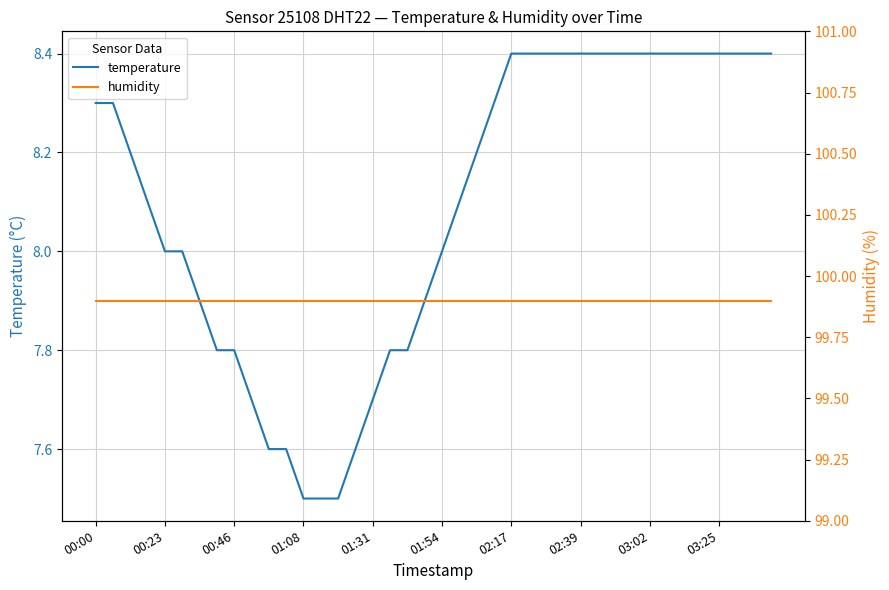

Reading right to left, transcribe all the data shown in this chart.

temperature: 8.4	8.4	8.4	8.4	8.4	8.4	8.4	8.4	8.4	8.4	8.4	8.4	8.4	8.4	8.4	8.4	8.3	8.2	8.1	8.0	7.9	7.8	7.8	7.7	7.6	7.5	7.5	7.5	7.6	7.6	7.7	7.8	7.8	7.9	8.0	8.0	8.1	8.2	8.3	8.3
humidity: 99.9	99.9	99.9	99.9	99.9	99.9	99.9	99.9	99.9	99.9	99.9	99.9	99.9	99.9	99.9	99.9	99.9	99.9	99.9	99.9	99.9	99.9	99.9	99.9	99.9	99.9	99.9	99.9	99.9	99.9	99.9	99.9	99.9	99.9	99.9	99.9	99.9	99.9	99.9	99.9